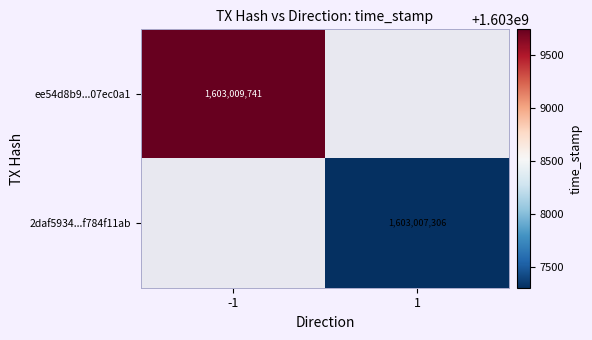

Which has a higher value, -1 or 1?

-1